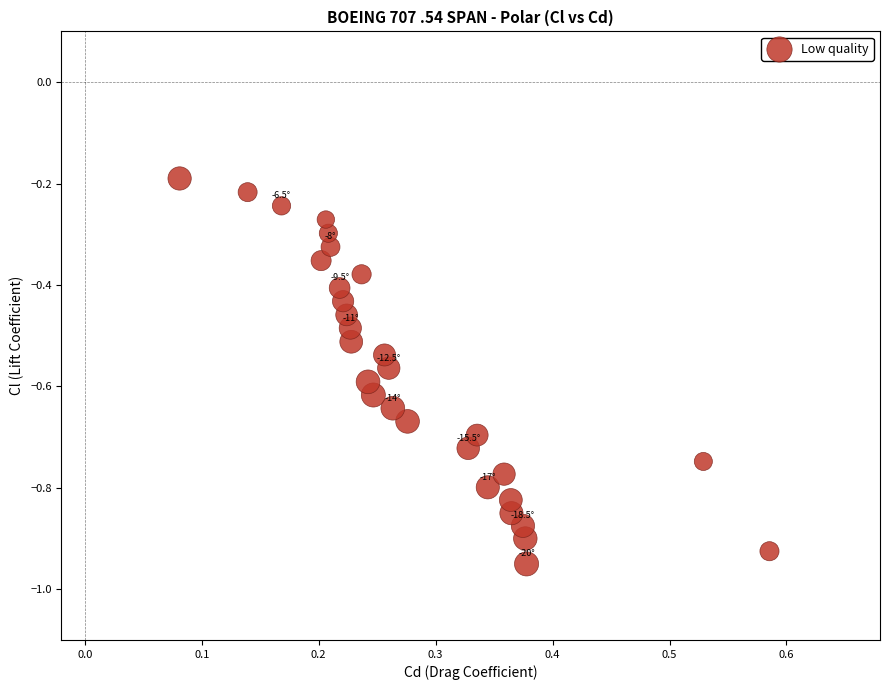

What is the range of Y values (max minus min)?

0.8